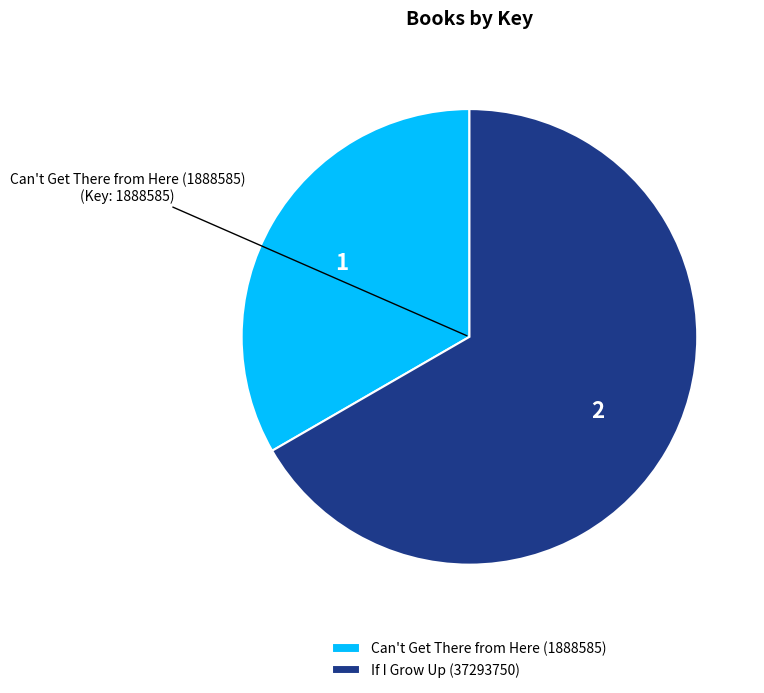

Which category has the biggest portion of the pie?

If I Grow Up (37293750)